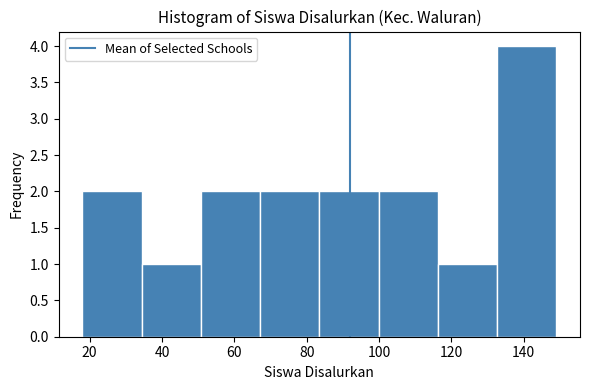

Which range on the x-axis has the tallest bar?

132 to 150